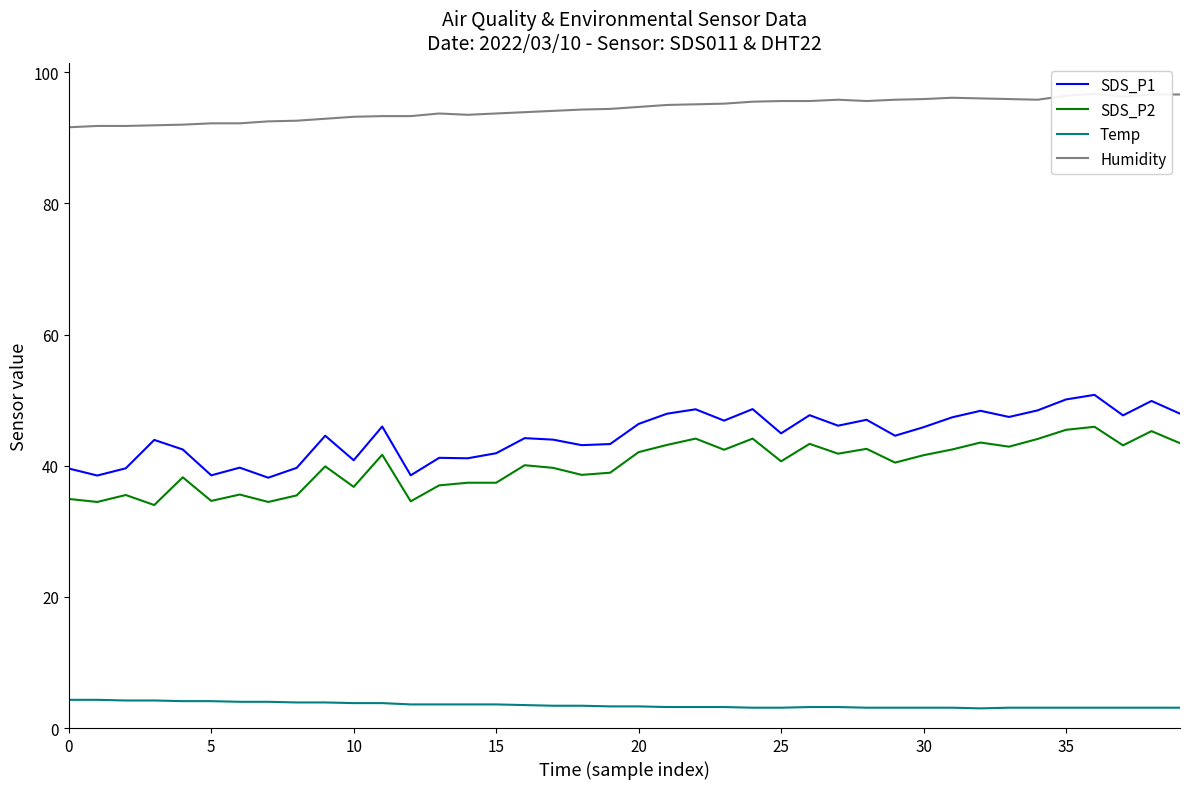

The Temp series shows 0.8 at 10. True or false?

False